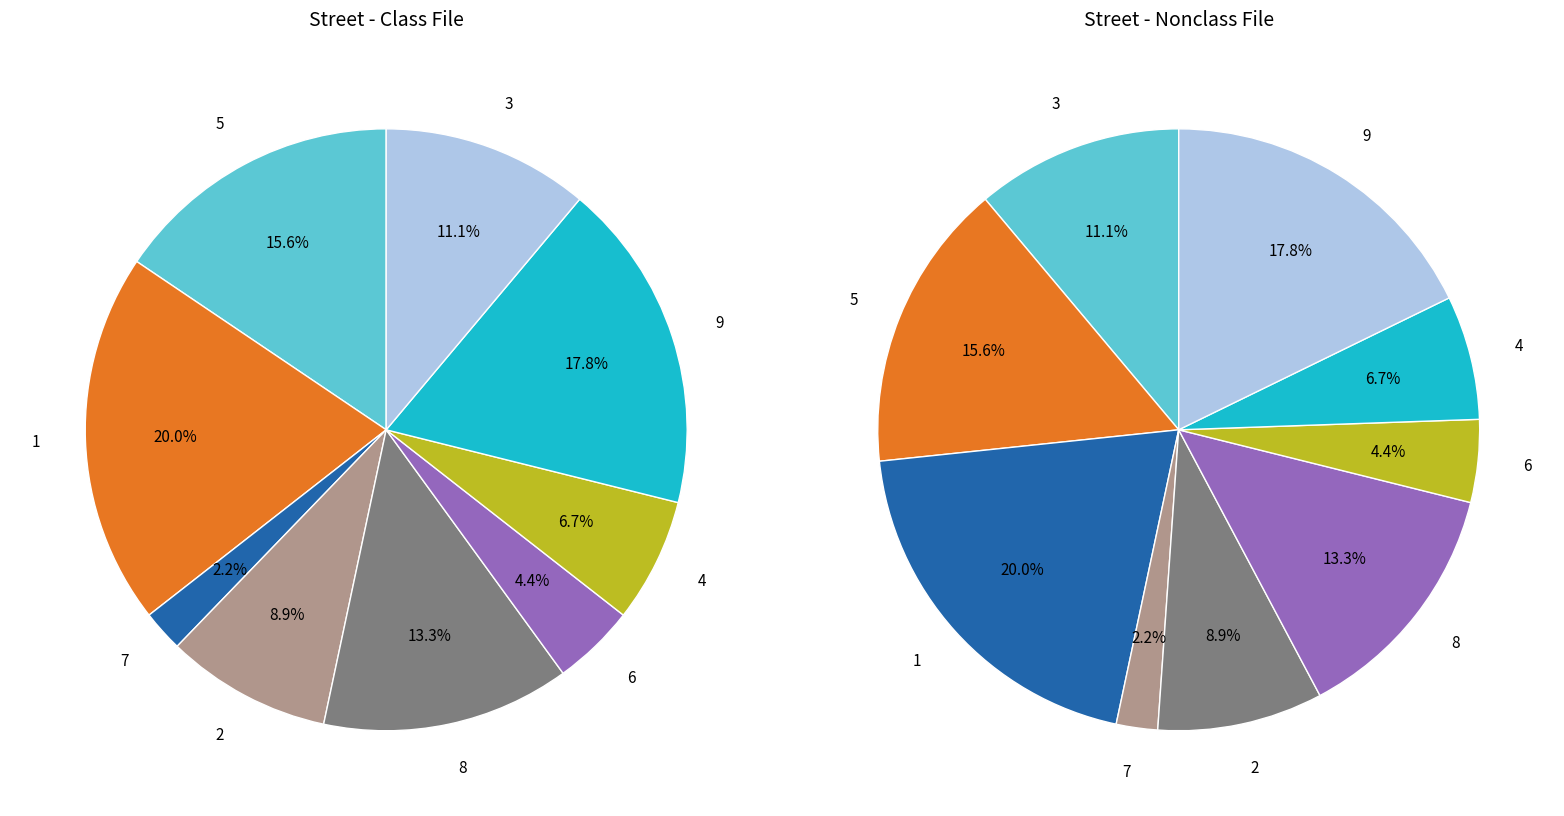

To the nearest percent, what percentage of the pie is 6?

4%